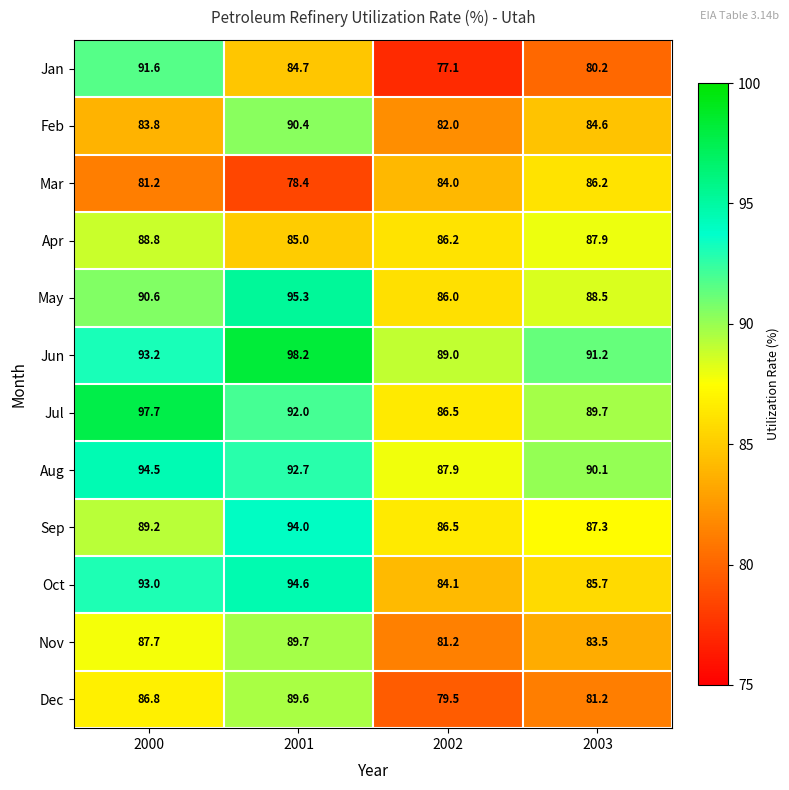

Which series has the largest range (max minus min)?

Jan